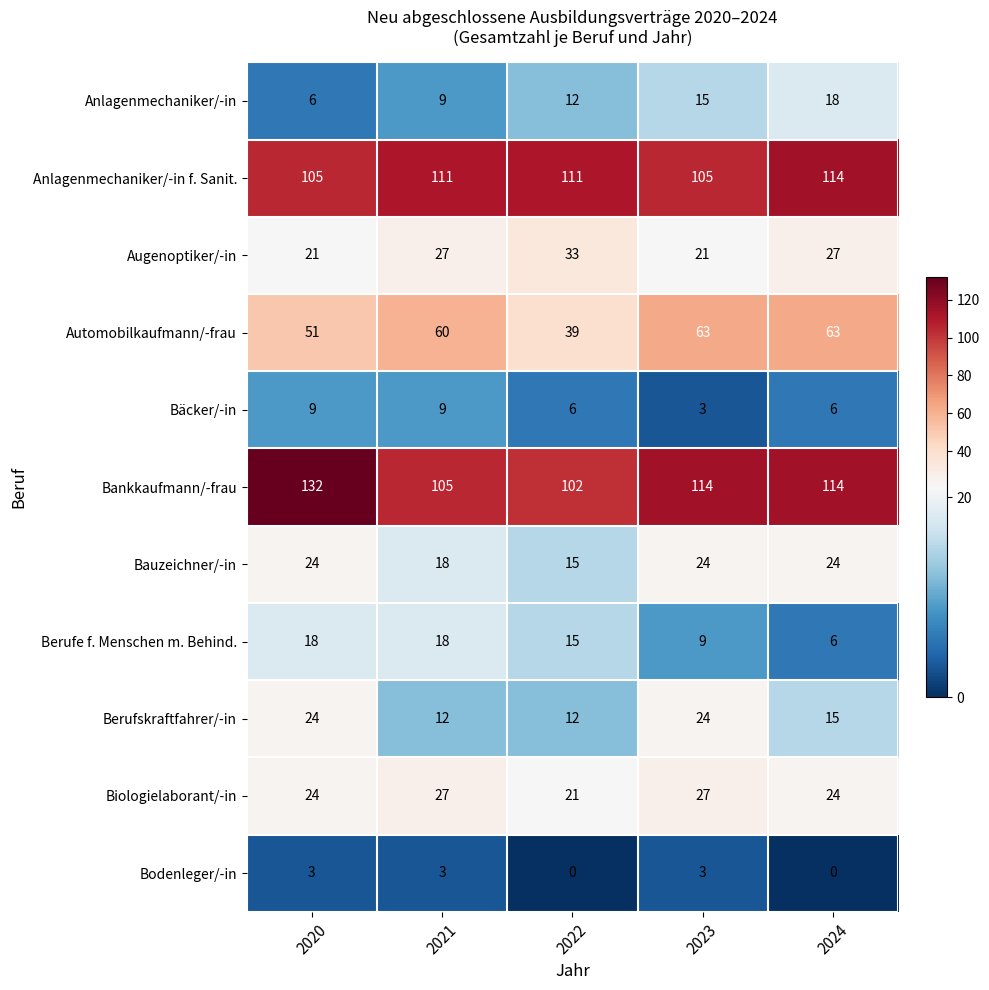

What is the average value of the Bankkaufmann/-frau series?

113